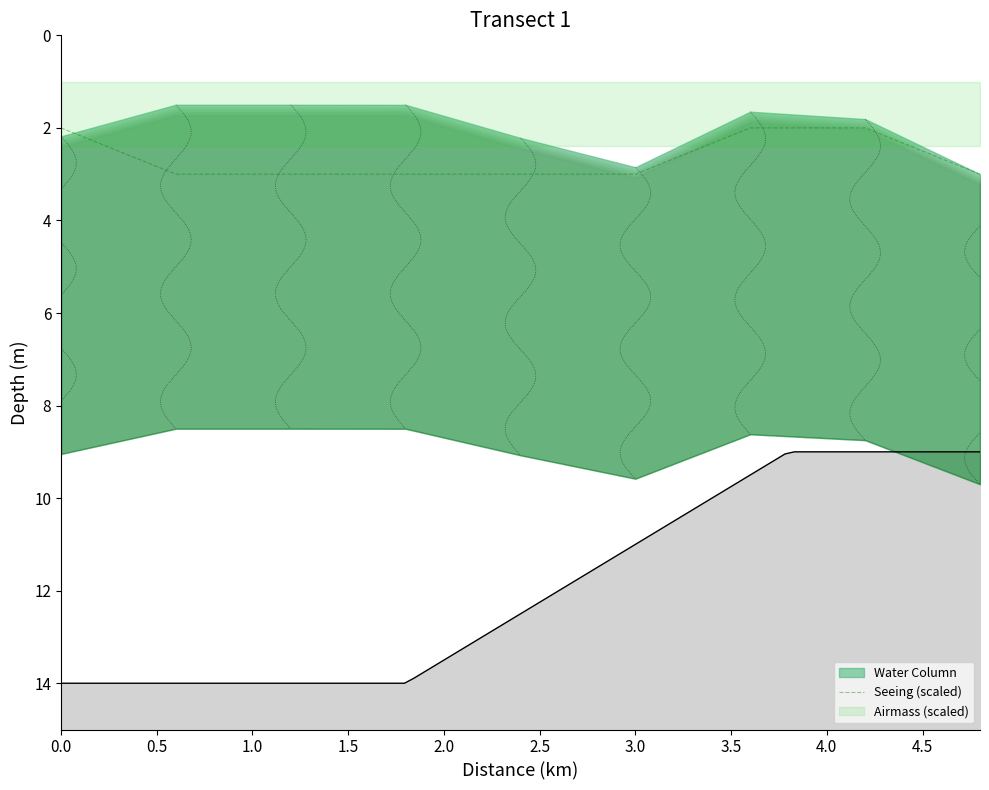

The value of Seeing (scaled) at 0.0 is 2.0. True or false?

True